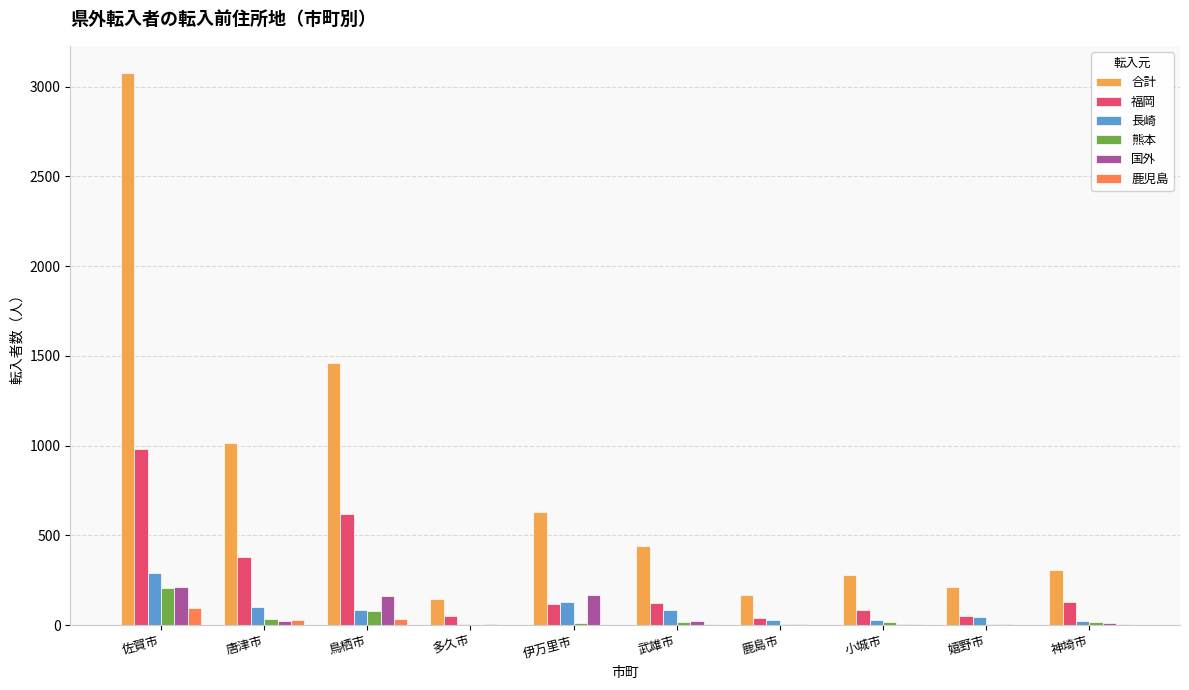

Does the chart contain stacked bars?

No